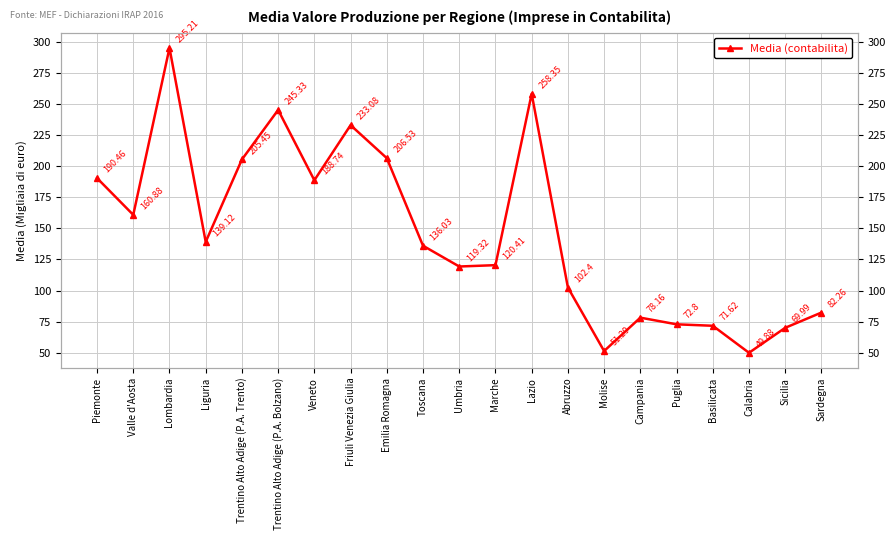

How many interior local peaks (higher than both neighbors) does the data have?

5